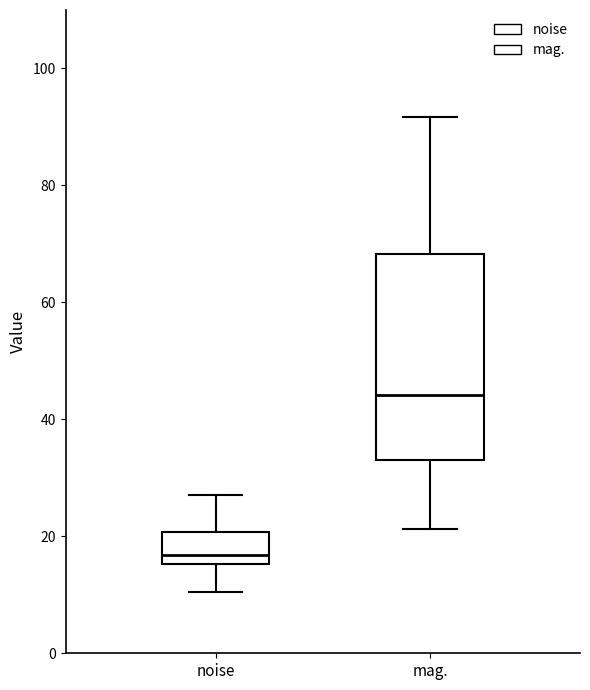

Reading left to right, transcribe this box plot: for each box, give where its median line is, the range the box spans, and where its two whiskers end, as read against the y-axis. The values are not printed on the chart, so give them approximately, as read against the axis.

noise: median 16 (just above the box's lower edge), box 16 to 20, whiskers 10 to 26
mag.: median 44, box 32 to 68, whiskers 22 to 92